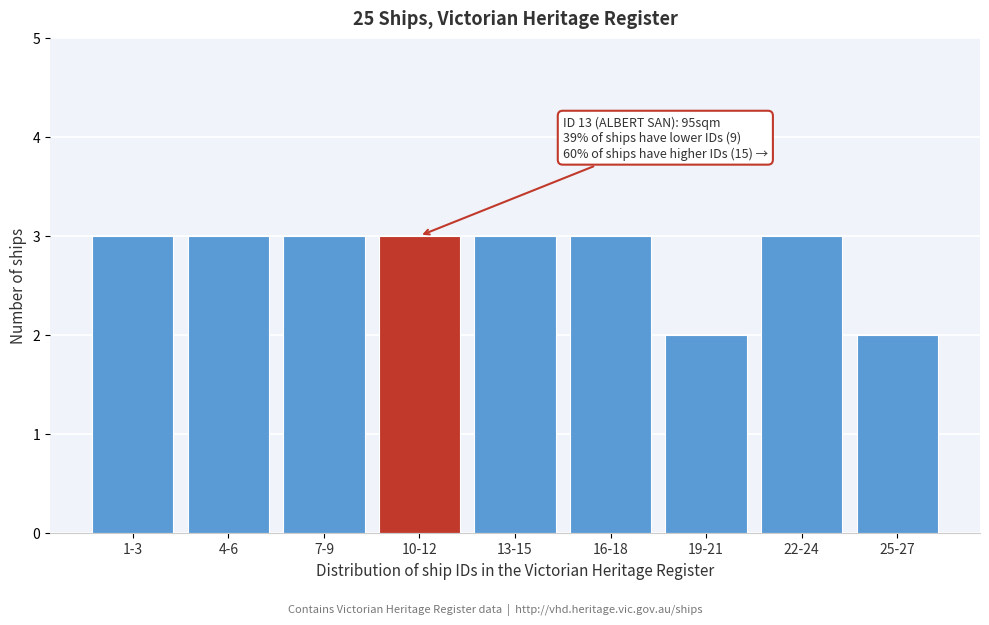

Reading left to right, extract all data points from this chart.

1-3=3	4-6=3	7-9=3	10-12=3	13-15=3	16-18=3	19-21=2	22-24=3	25-27=2